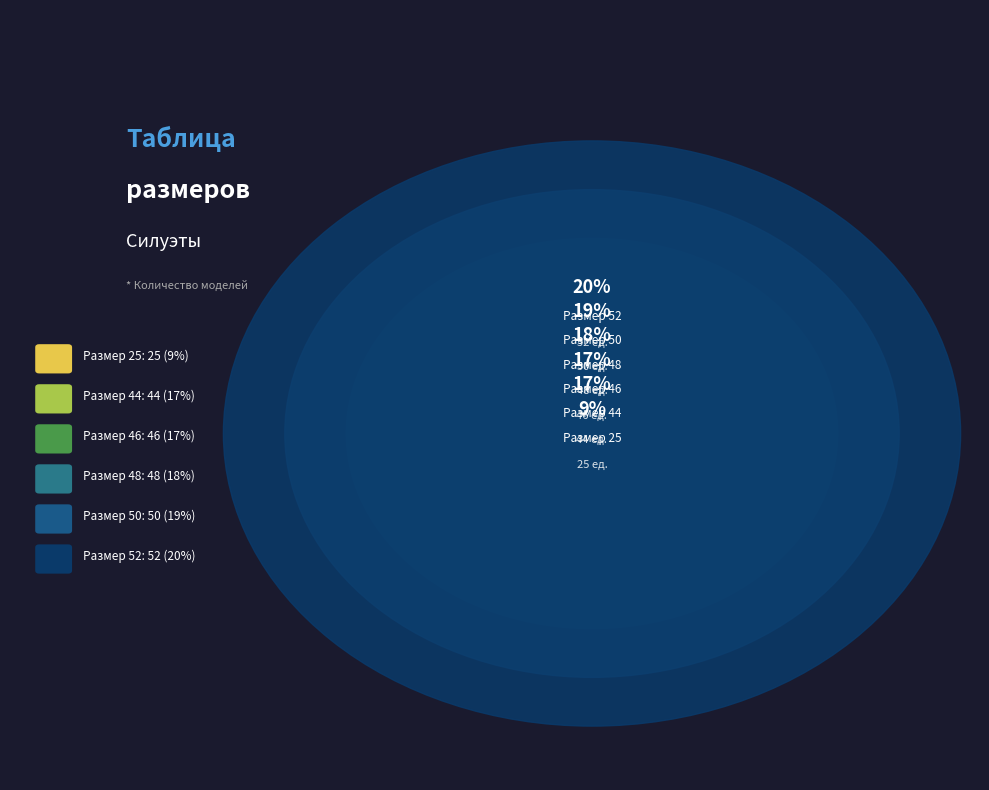

Which slice is the largest?

ТИПИЧНЫЙ 52